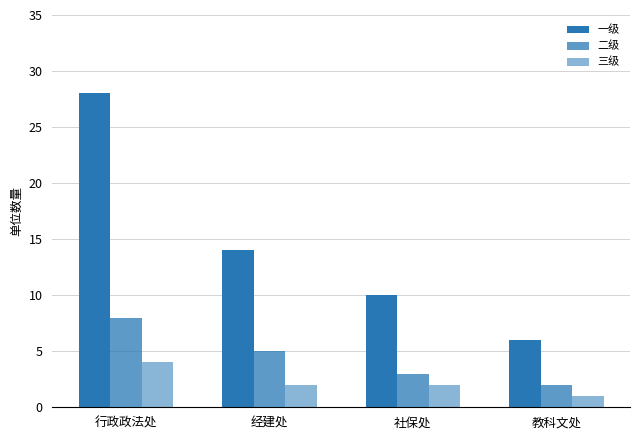

How many data points does each series have?

4